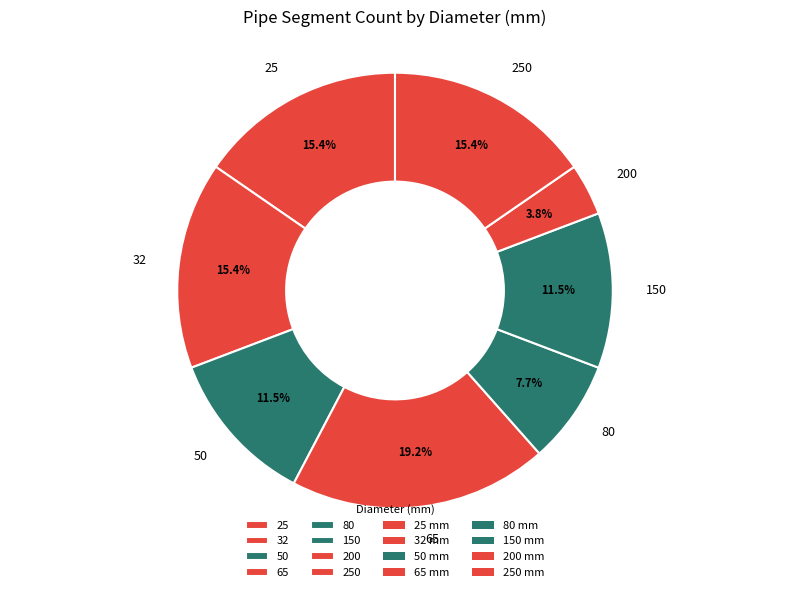

Does 80 represent more than half of the total?

No